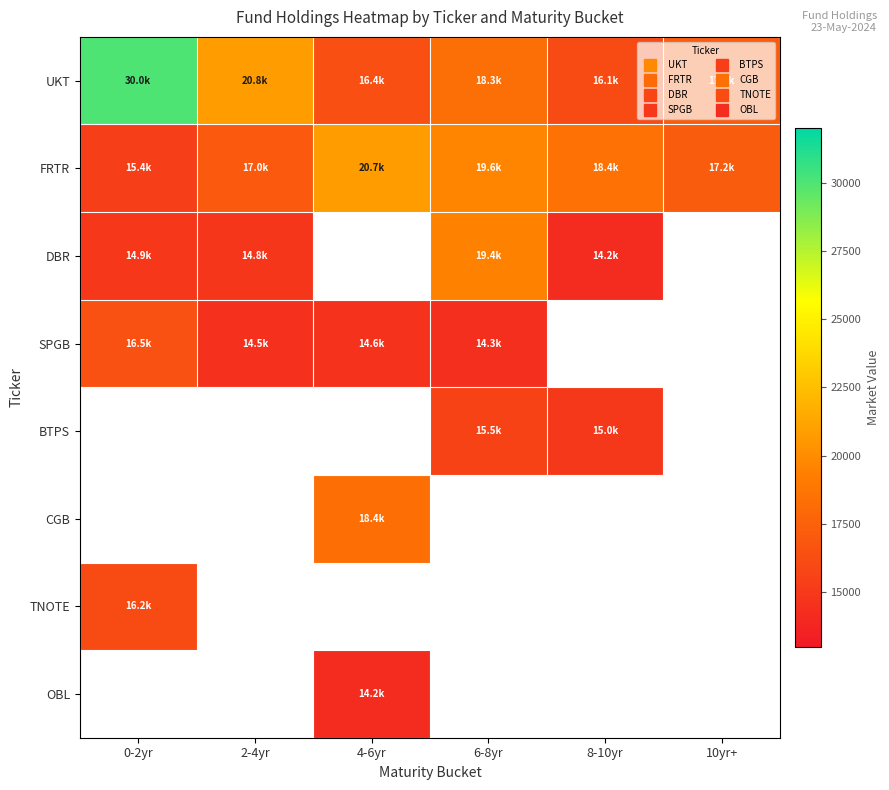

Which series has the widest spread of values?

UKT